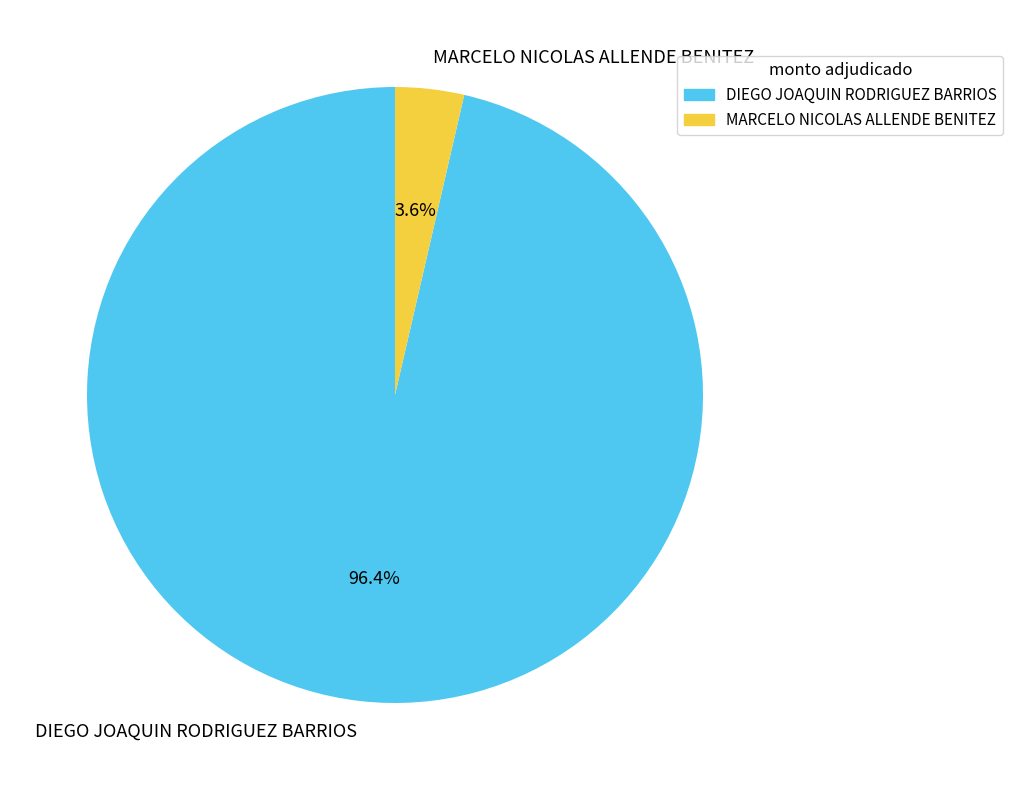

What is the largest slice in the pie chart?

DIEGO JOAQUIN RODRIGUEZ BARRIOS